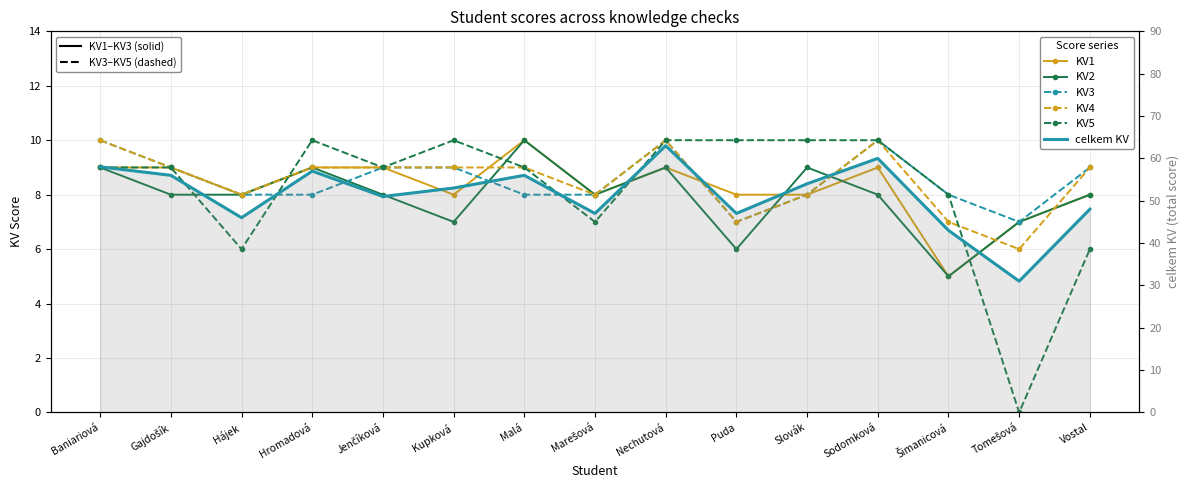

Is it true that KV1 equals 8 at Hájek?

True